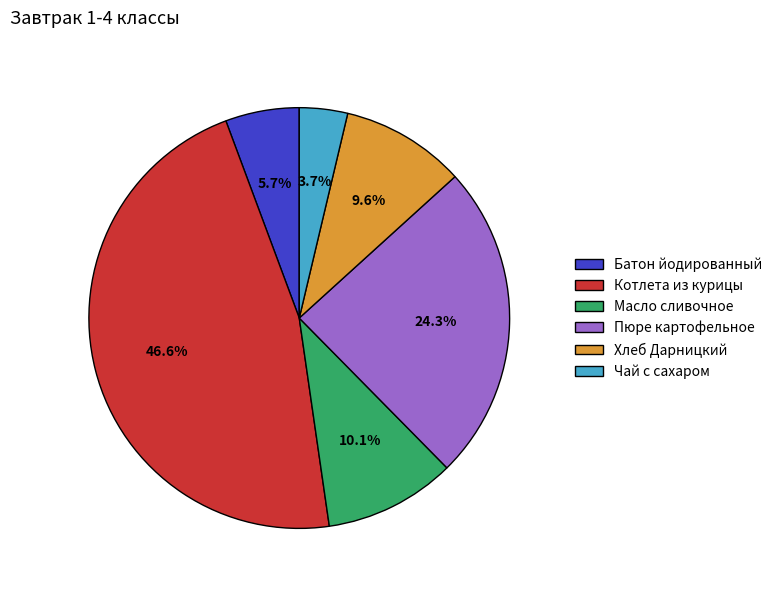

To the nearest percent, what is the average slice percentage?

17%